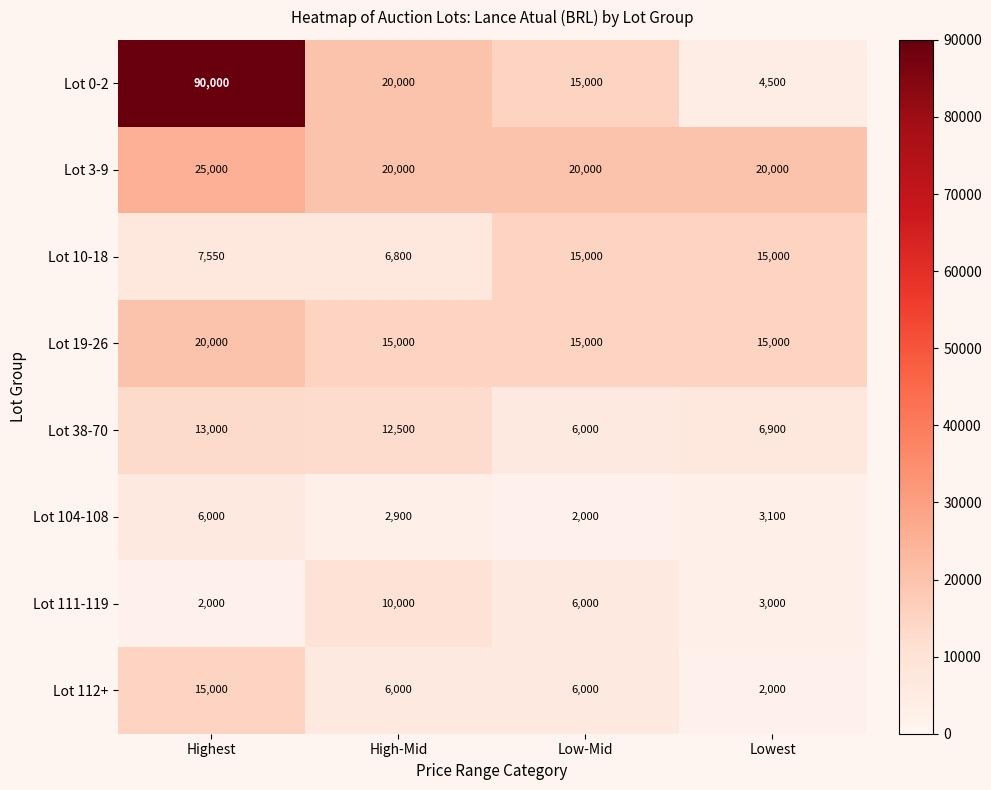

Is it true that Lot 0-2 equals 4500 at Lowest?

True